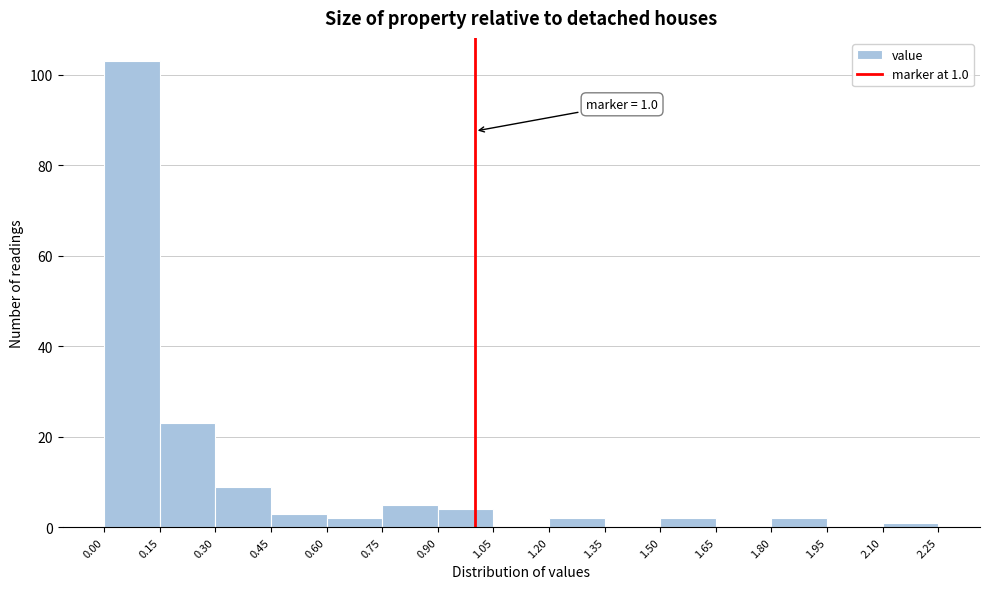

Which range on the x-axis has the tallest bar?

0.00 to 0.15